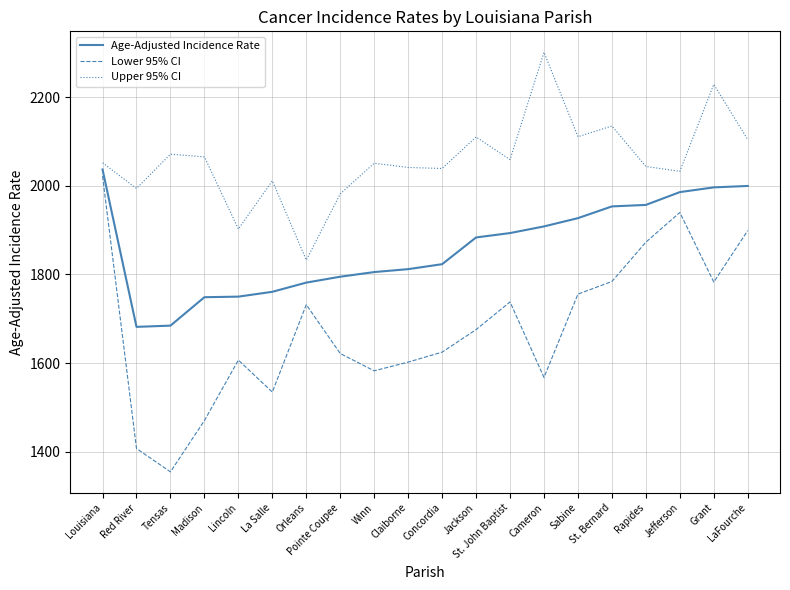

What is the greatest value displayed?

2301.9